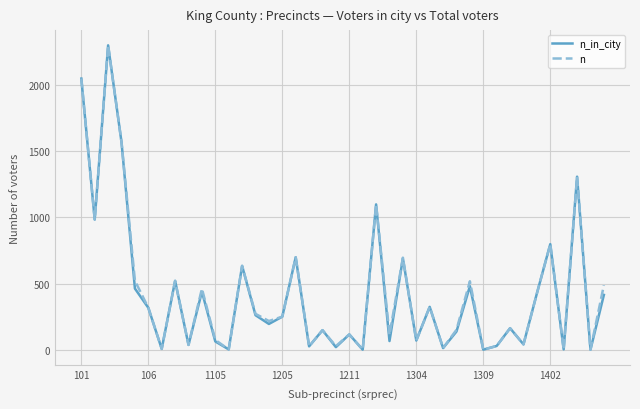

What is the maximum value shown in the chart?

2298